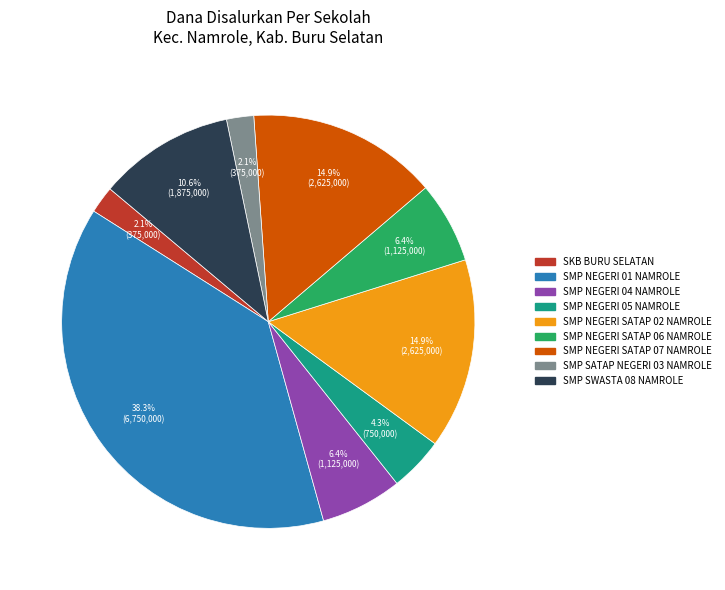

What is the total percentage of SMP NEGERI SATAP 06 NAMROLE and SMP NEGERI 04 NAMROLE?

12.8%